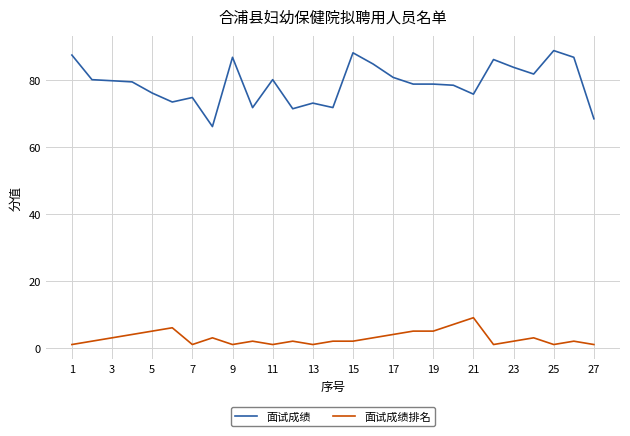

What is the greatest value displayed?

88.7